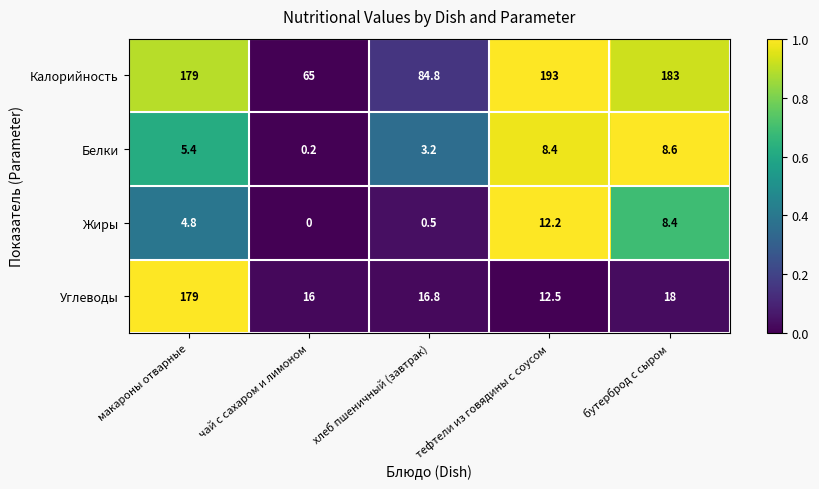

The Белки series shows 8.4 at тефтели из говядины с соусом. True or false?

True